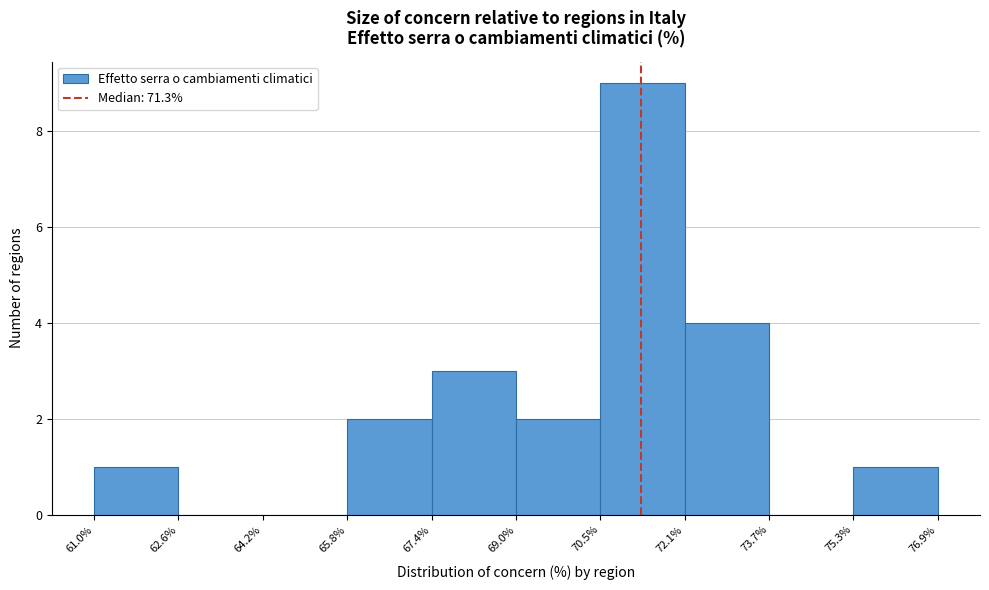

What is the height of the bar covering 75.3% to 76.9% on the x-axis? The values are not printed on the chart, so give them approximately, as read against the axis.

1